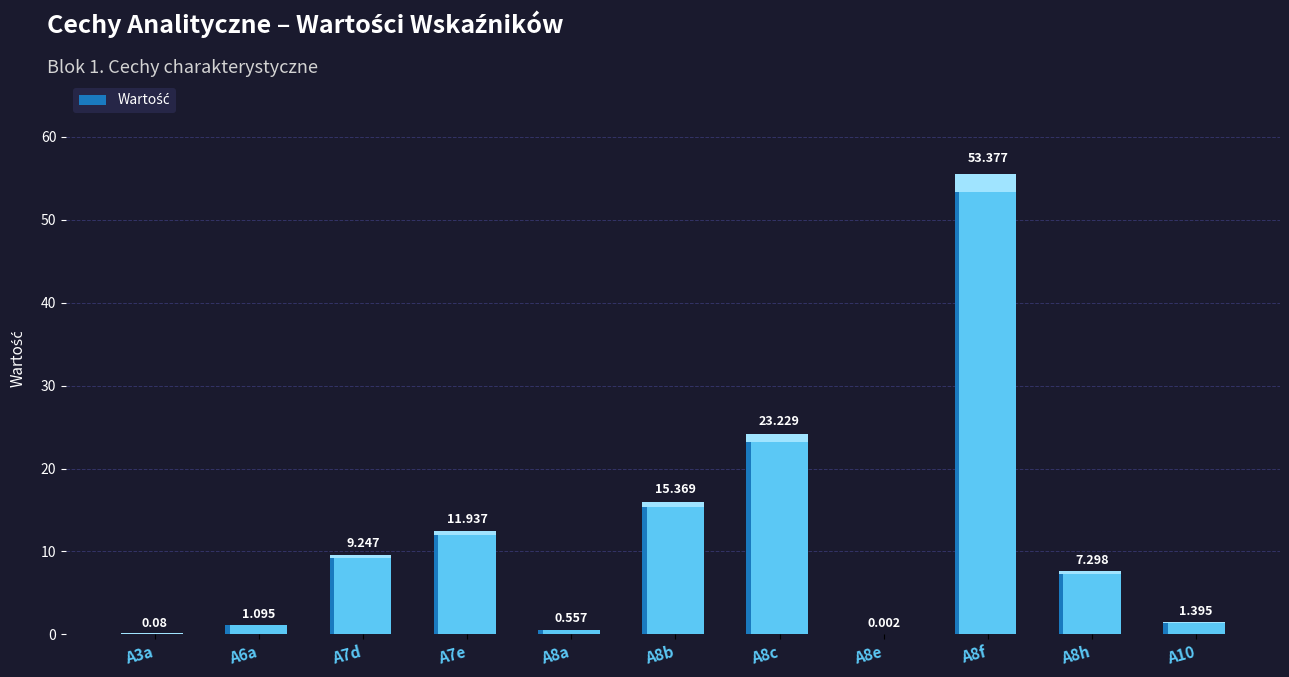

What position from the left is A8e?

8